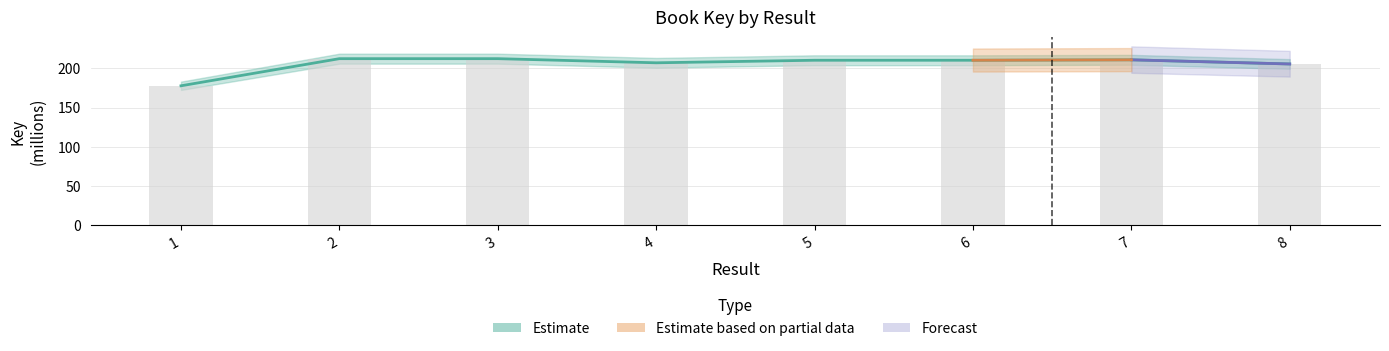

Is it true that the value at 6 is 274.4?

False